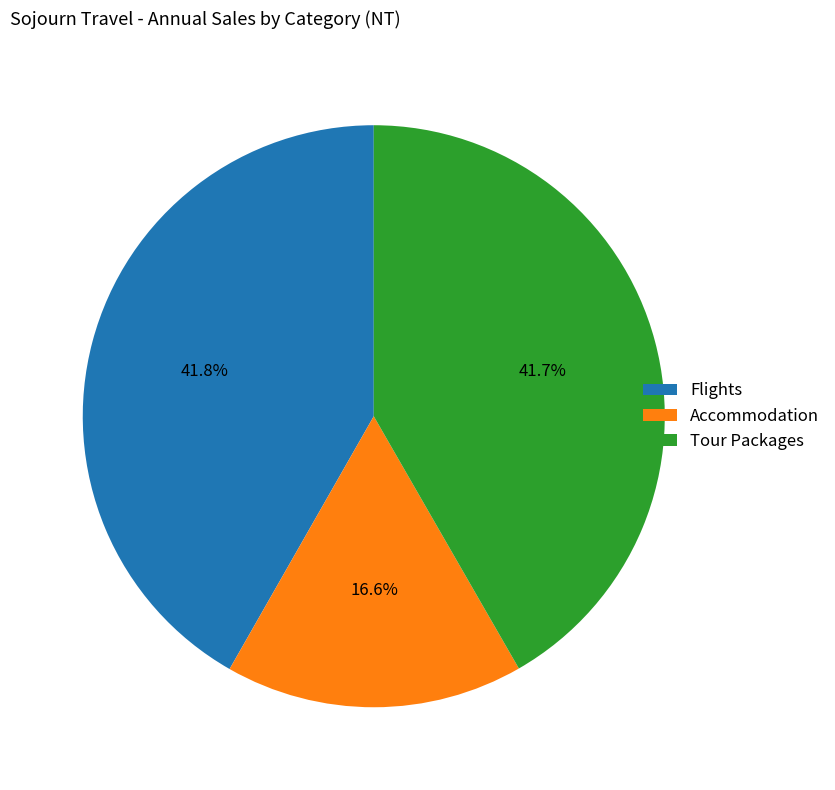

Which slice is the smallest?

Accommodation